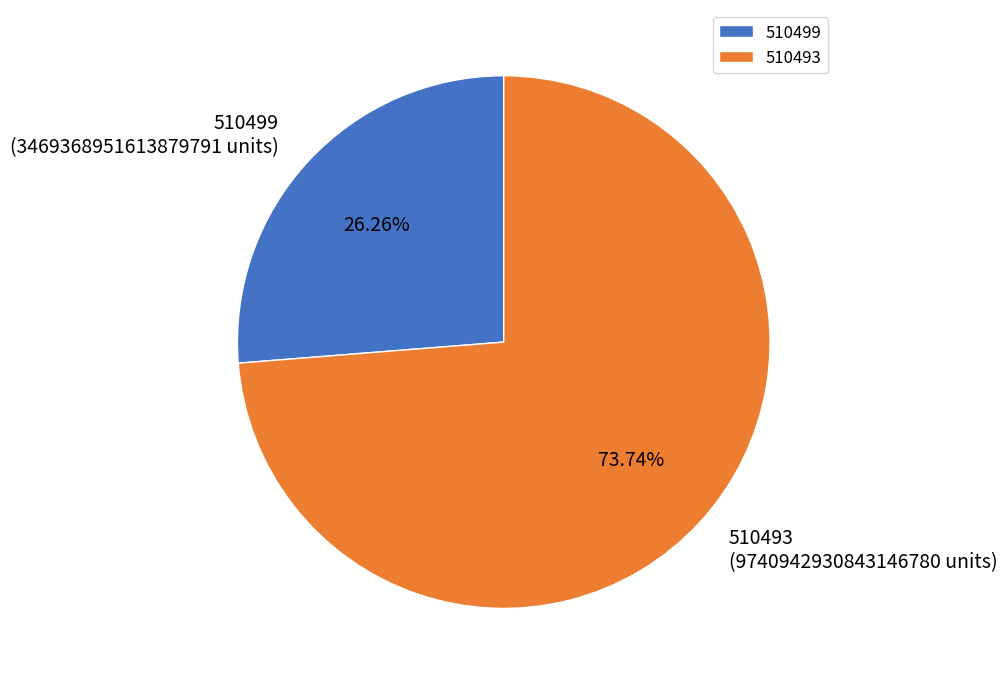

What is the ratio of the value at 510493 to the value at 510499?

2.8